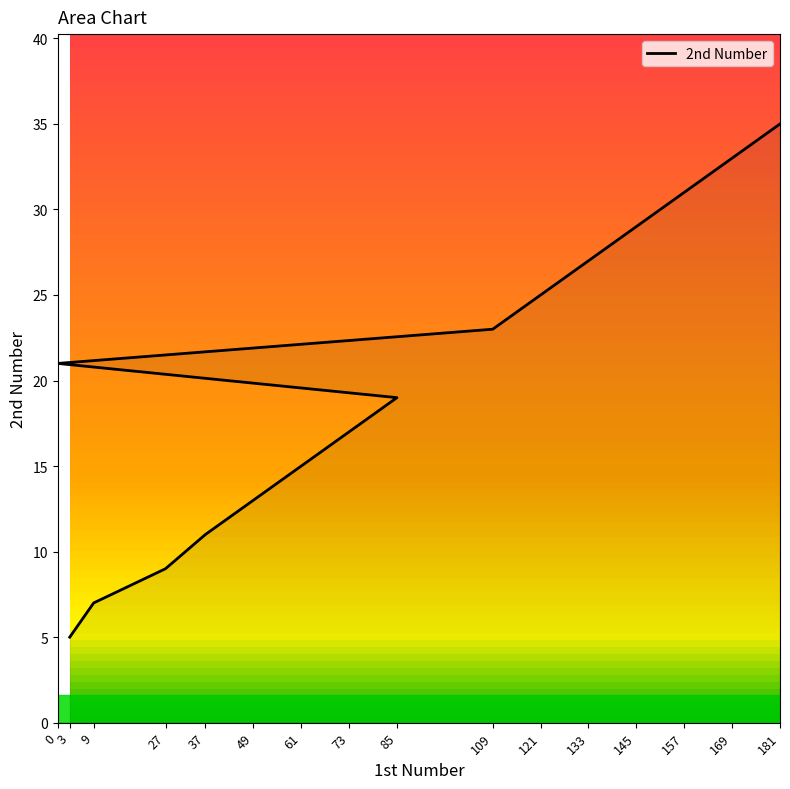

Between 61 and 37, which is larger?

61